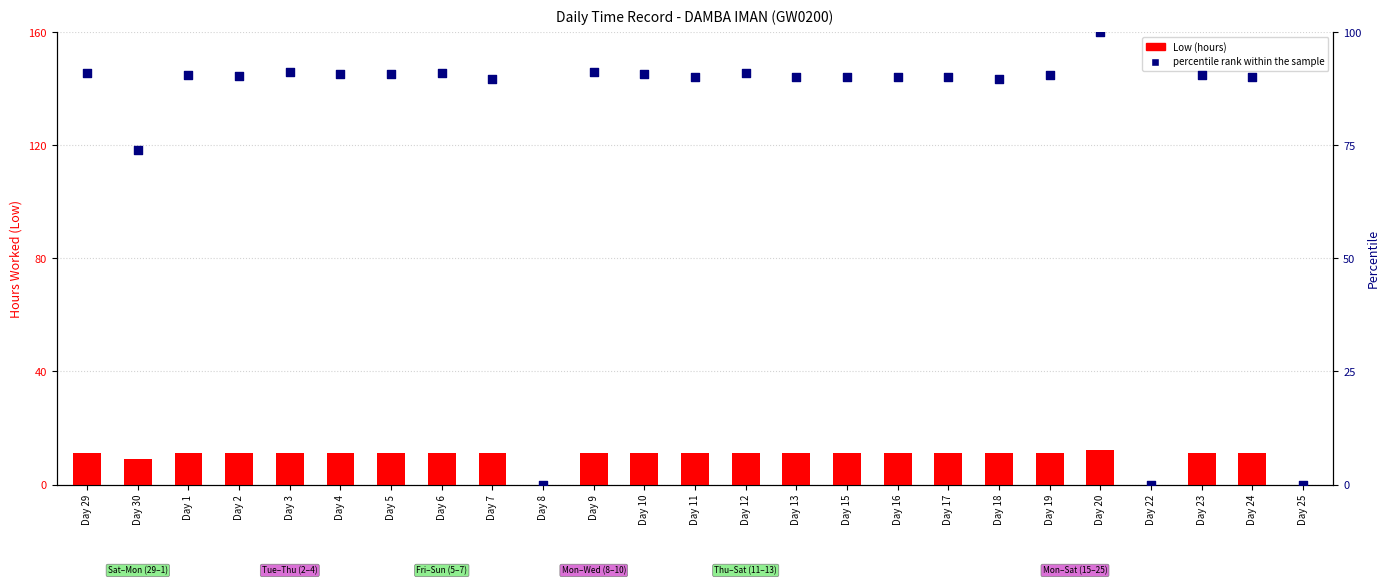

Which series has the largest total across all categories?

percentile rank within the sample